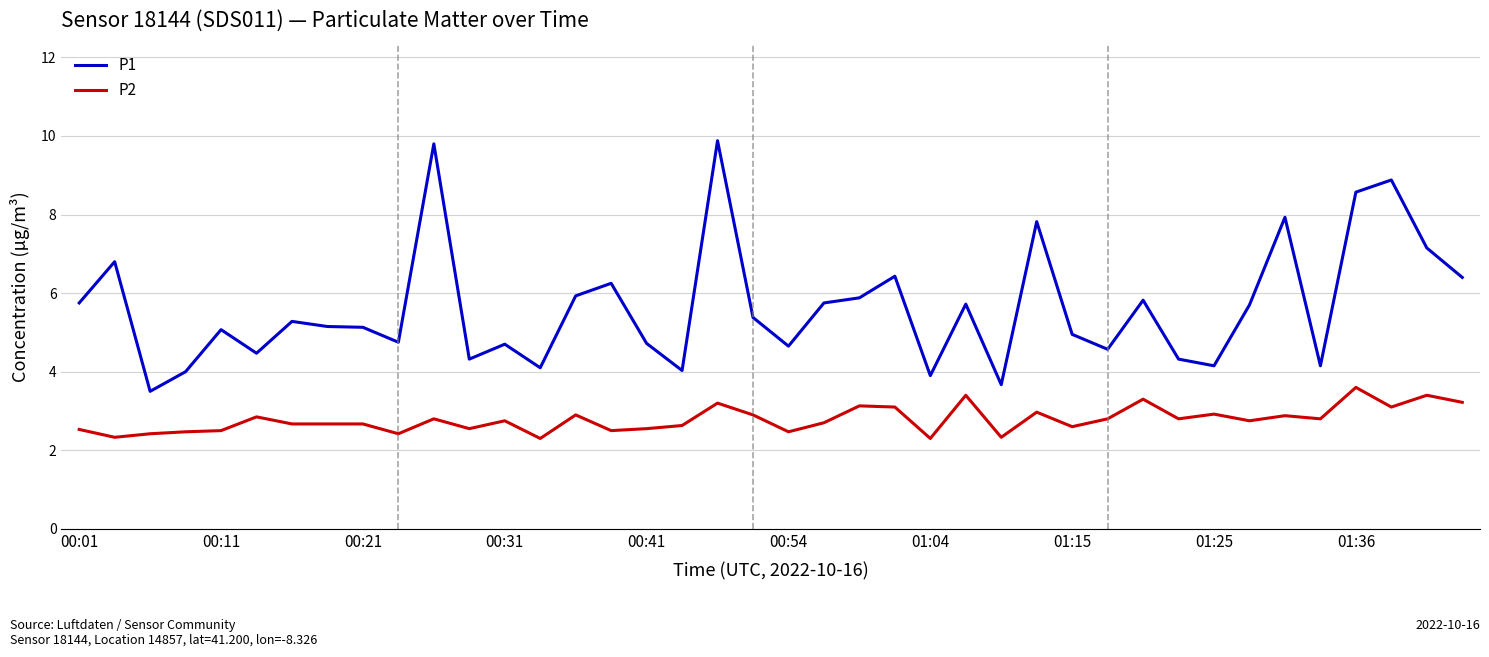

What is the maximum value for P1?

9.9